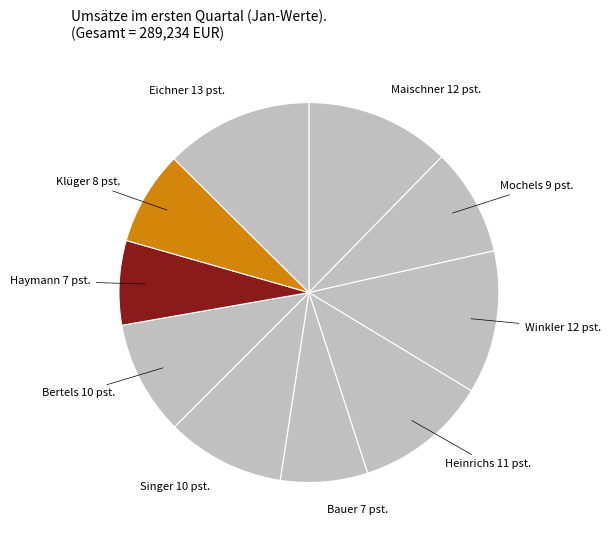

What is the smallest slice in the pie chart?

Haymann